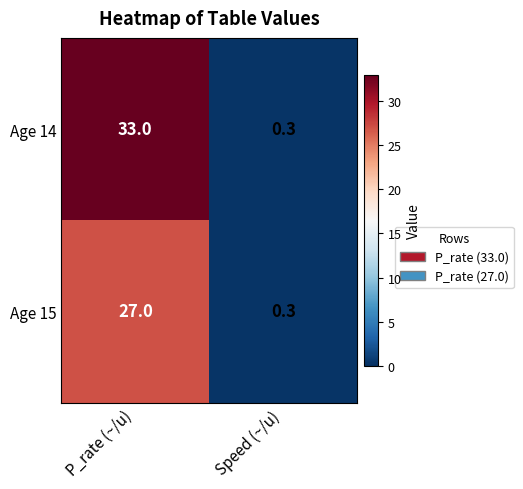

Rank the series by their average value, from lowest to highest.

Age 15, Age 14